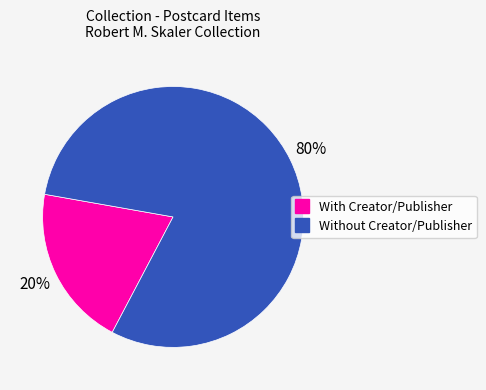

To the nearest percent, what is the difference between the largest and smallest slice percentages?

60%